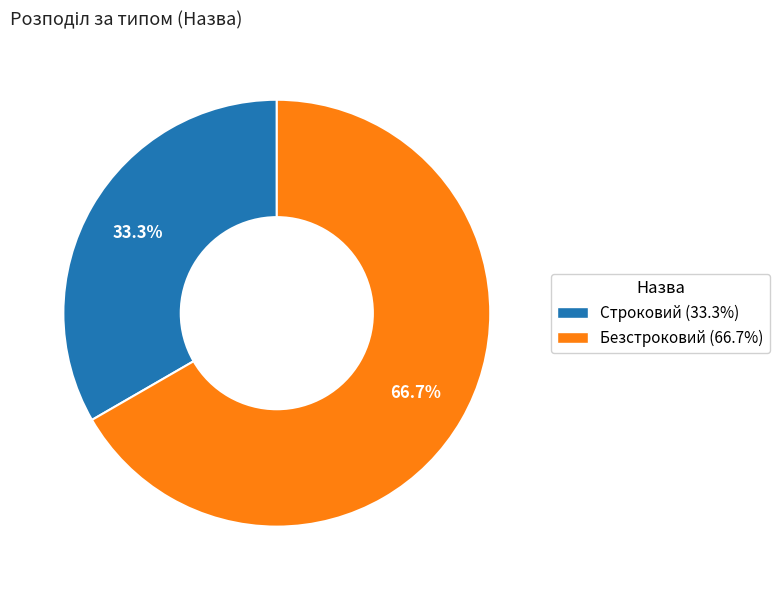

To the nearest percent, what is the combined percentage of Безстроковий and Строковий?

100%